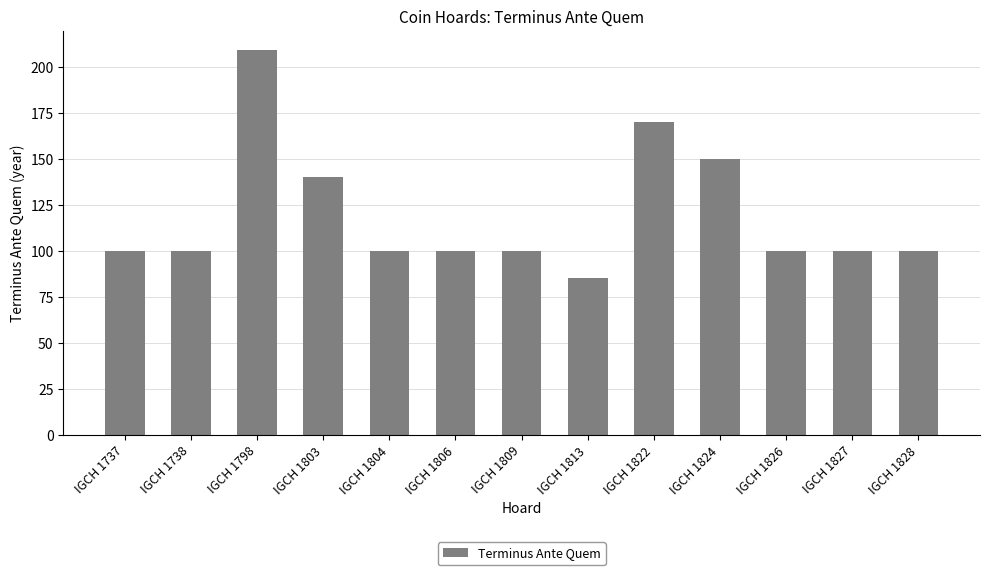

Where is the data nearest to the value 147?

IGCH 1824